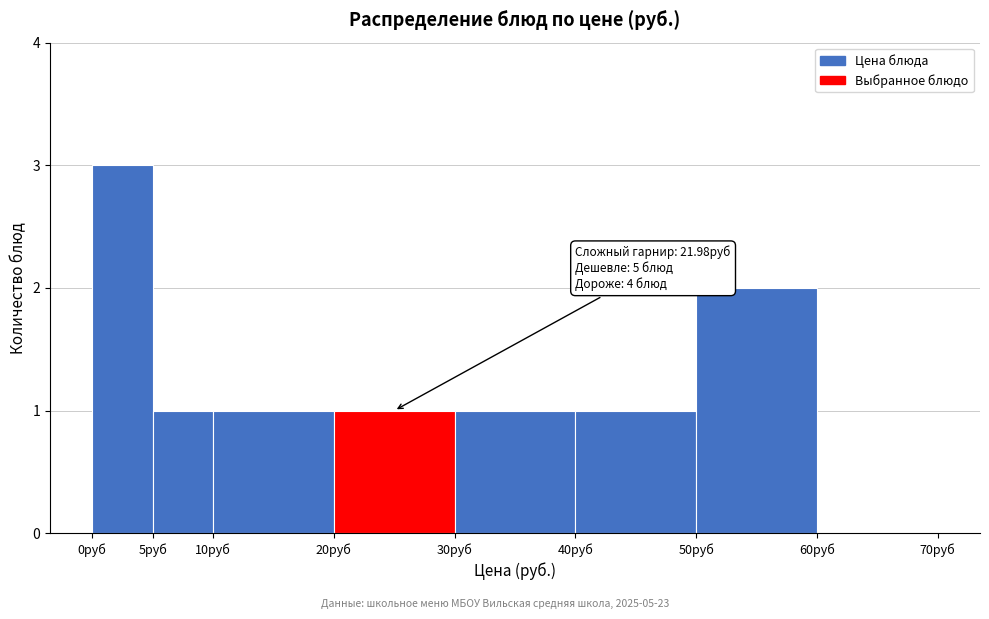

Which range on the x-axis has the tallest bar?

0 to 5